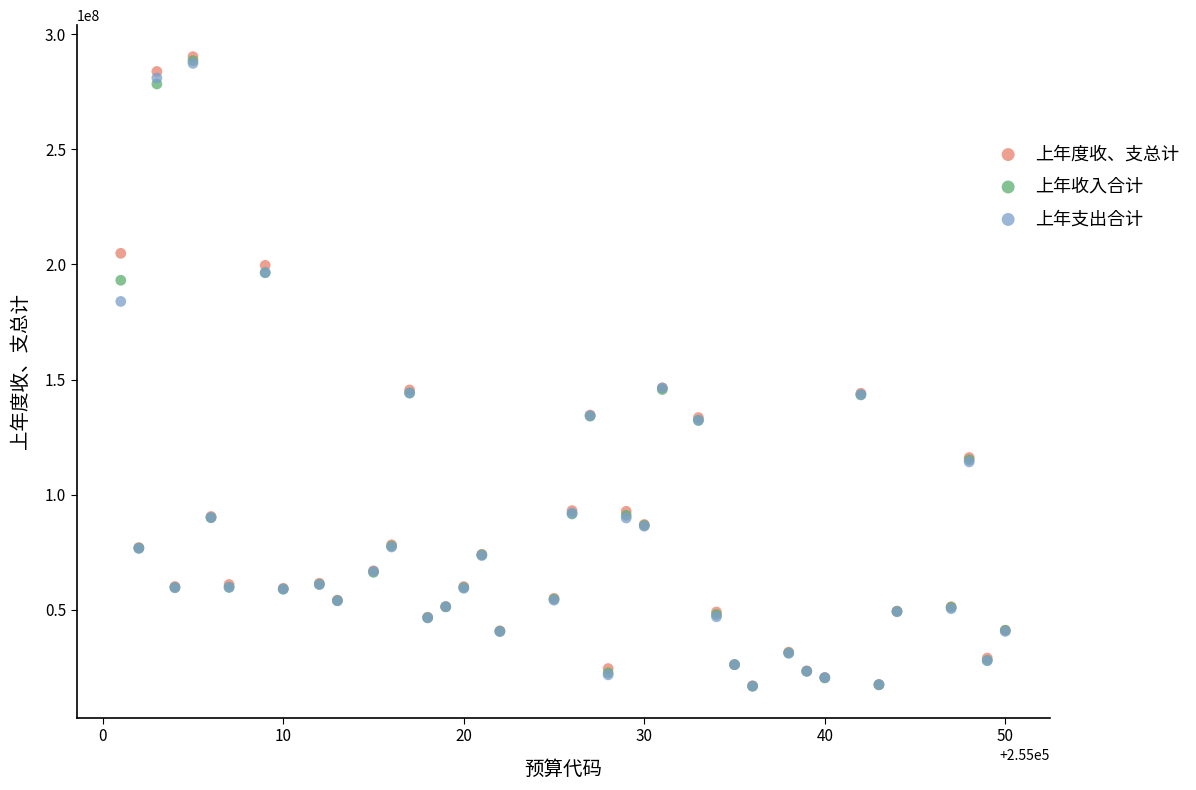

What are all the series names shown in the legend?

上年度收、支总计, 上年收入合计, 上年支出合计